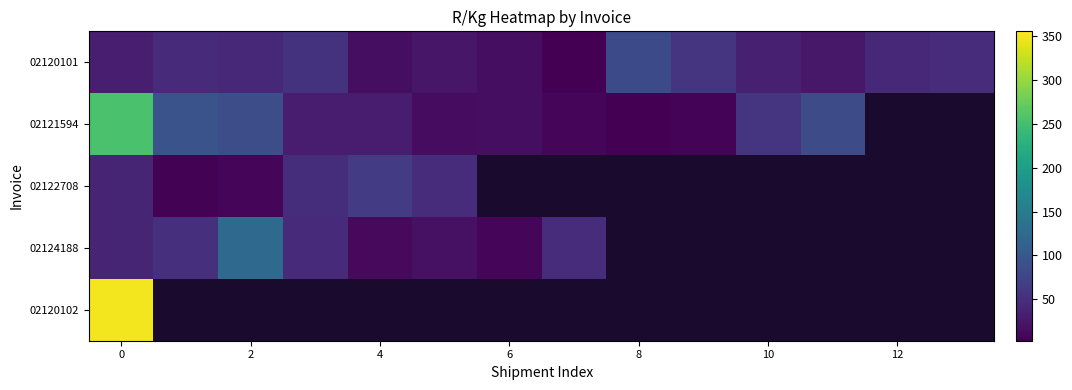

How many values in the 02121594 series exceed 56?

5